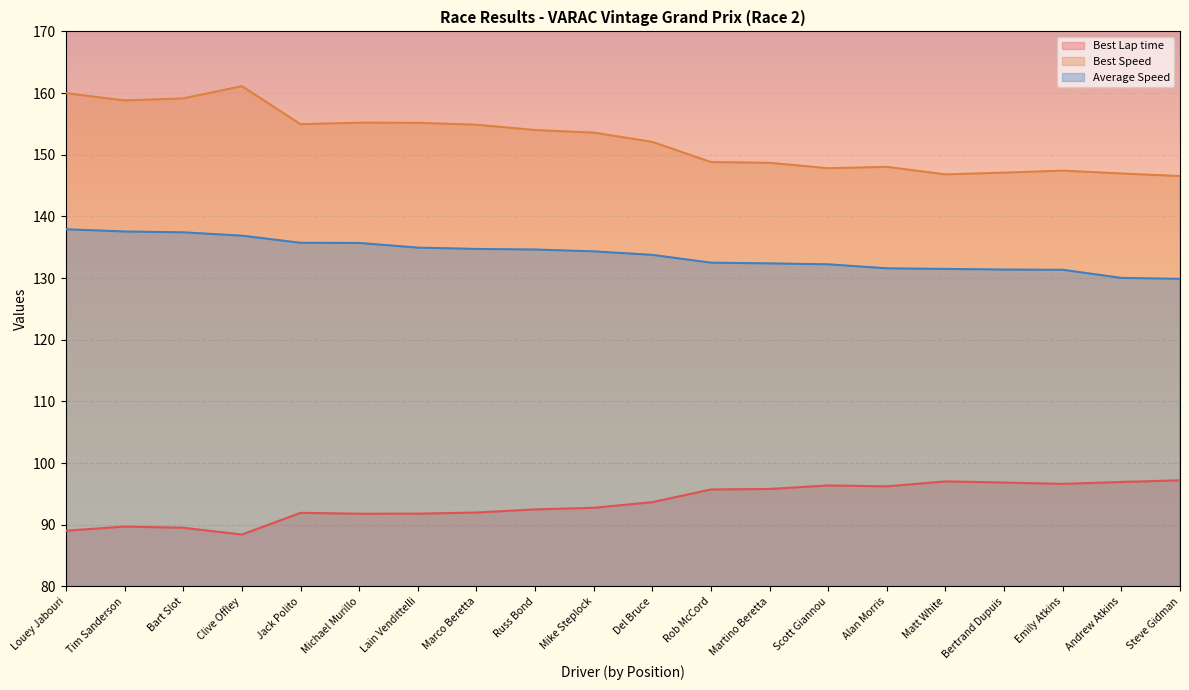

At which category does Best Lap time reach its first local peak?

Tim Sanderson